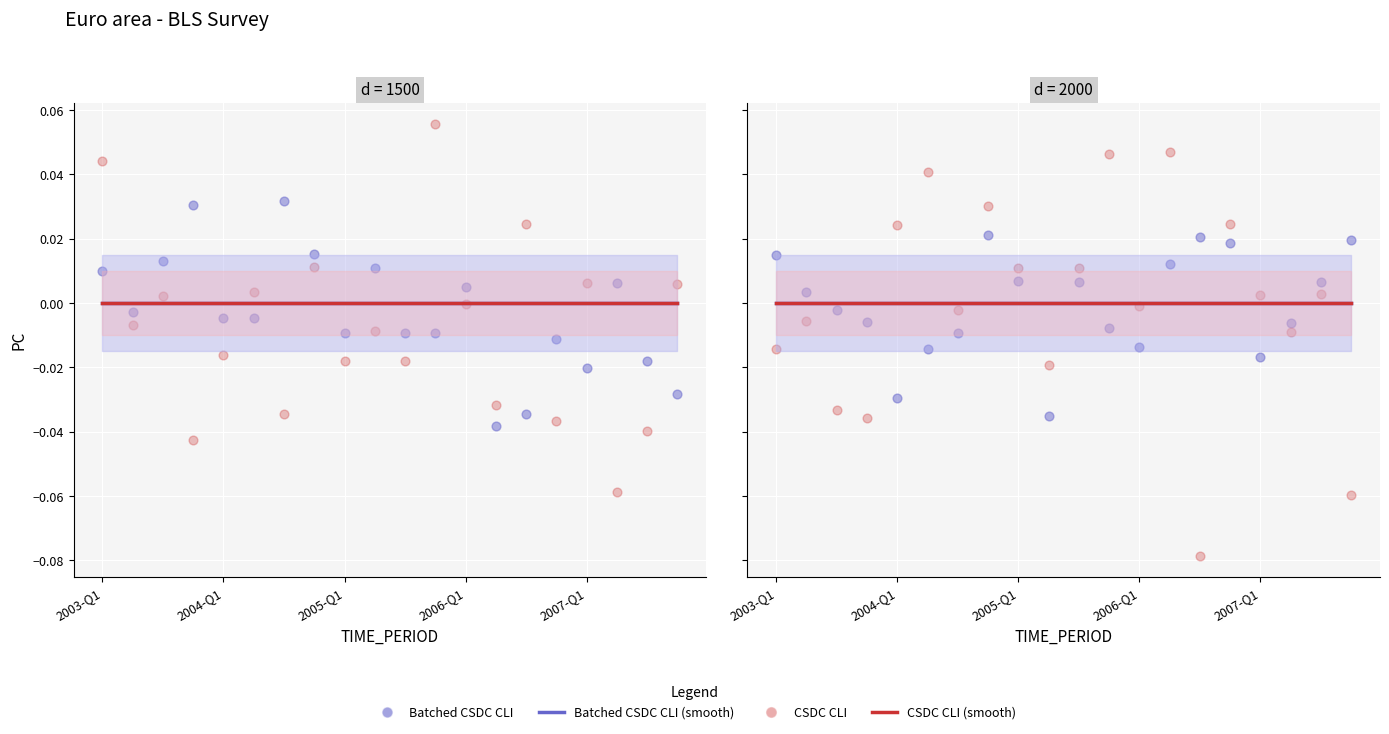

Which series has the largest Y range (max minus min)?

CSDC CLI